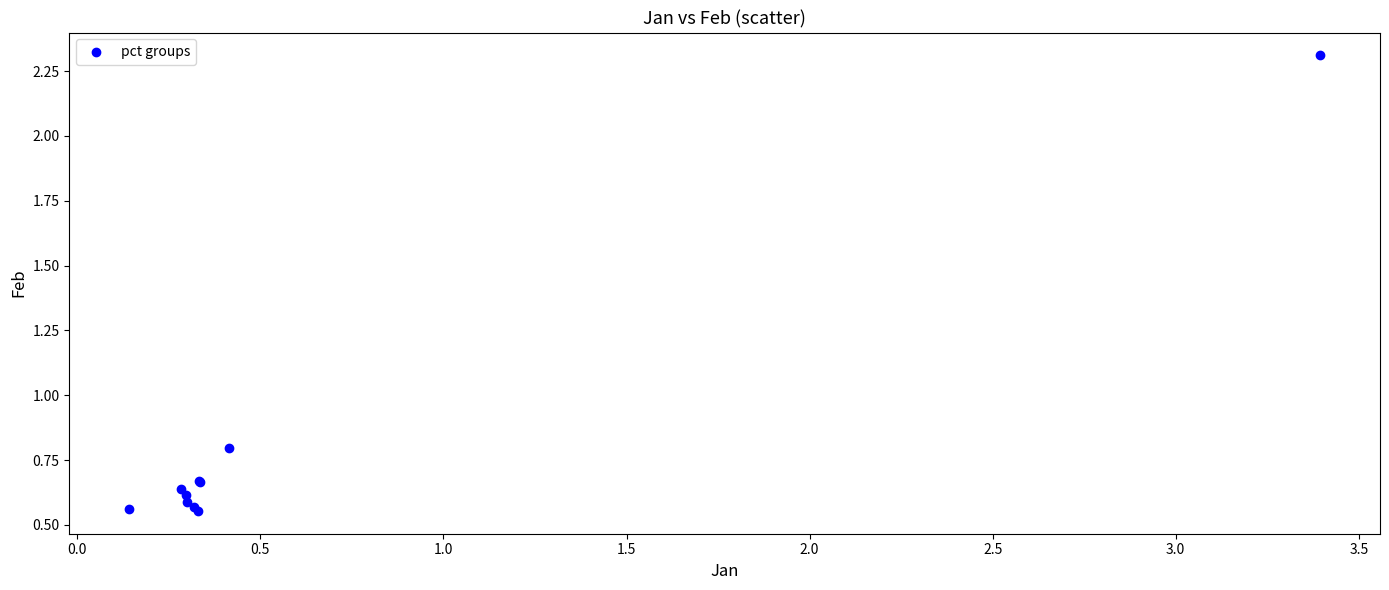

What Y value in the scatter plot is closest to 1?

0.8